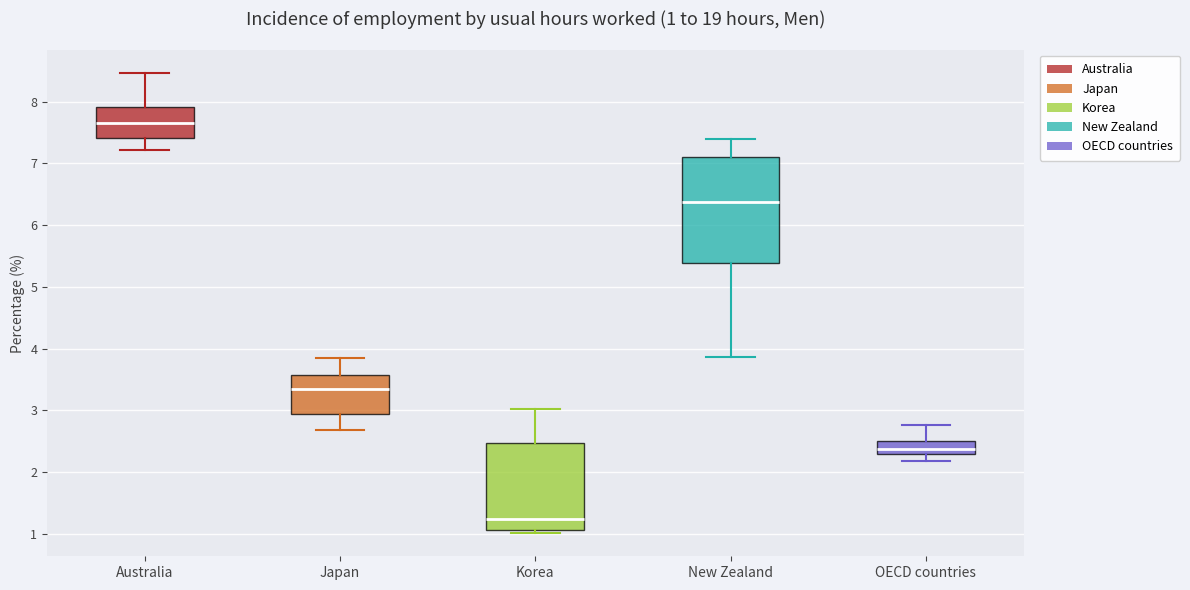

Which box's median line is the lowest?

Korea